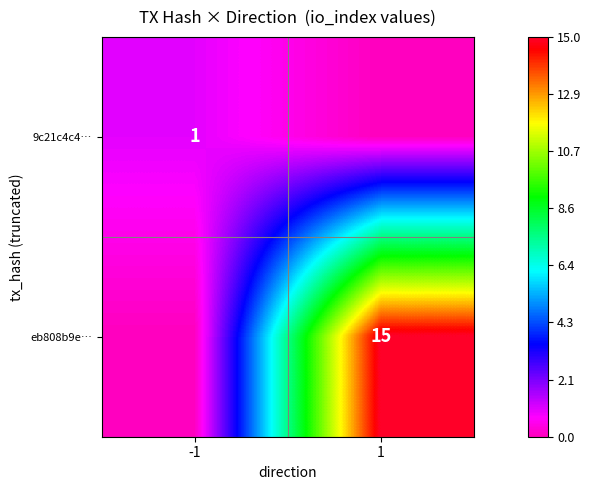

At which category is the sum across all series the highest?

1